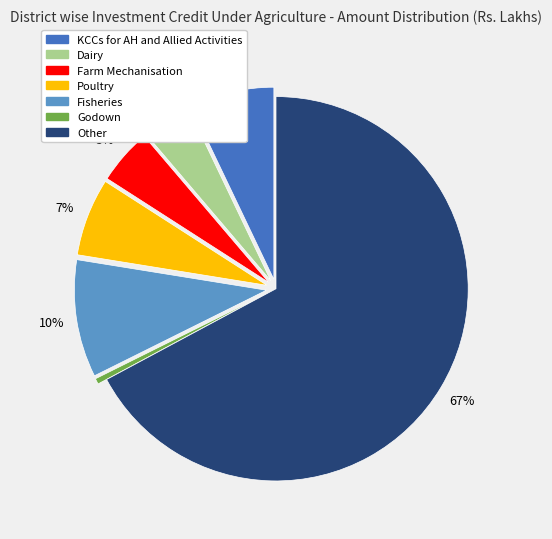

Does any single category account for the majority?

Yes